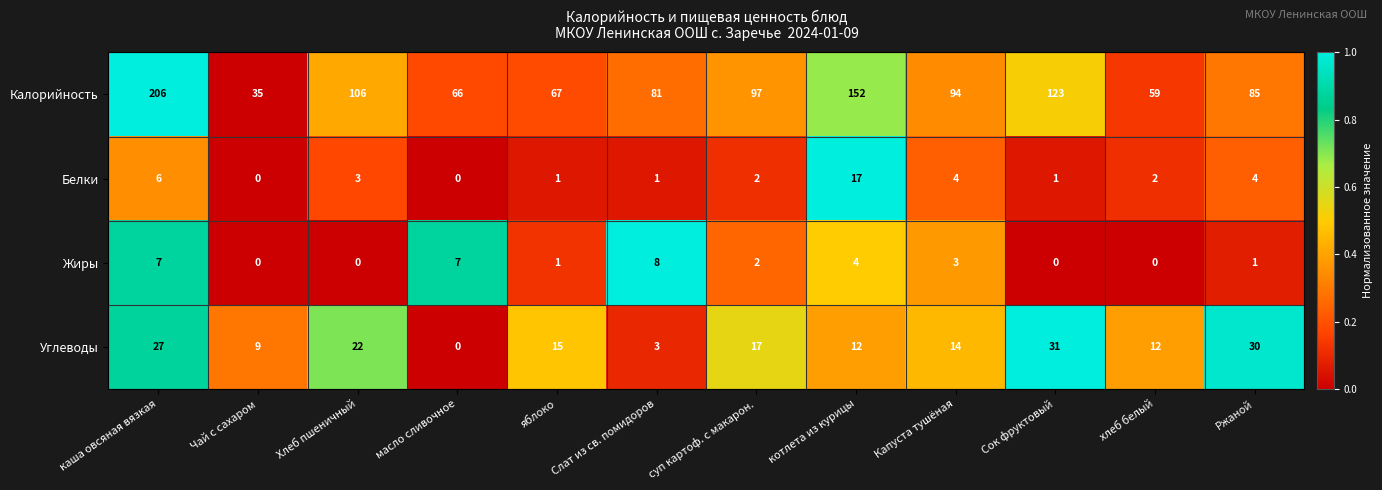

What is the greatest value displayed?

206